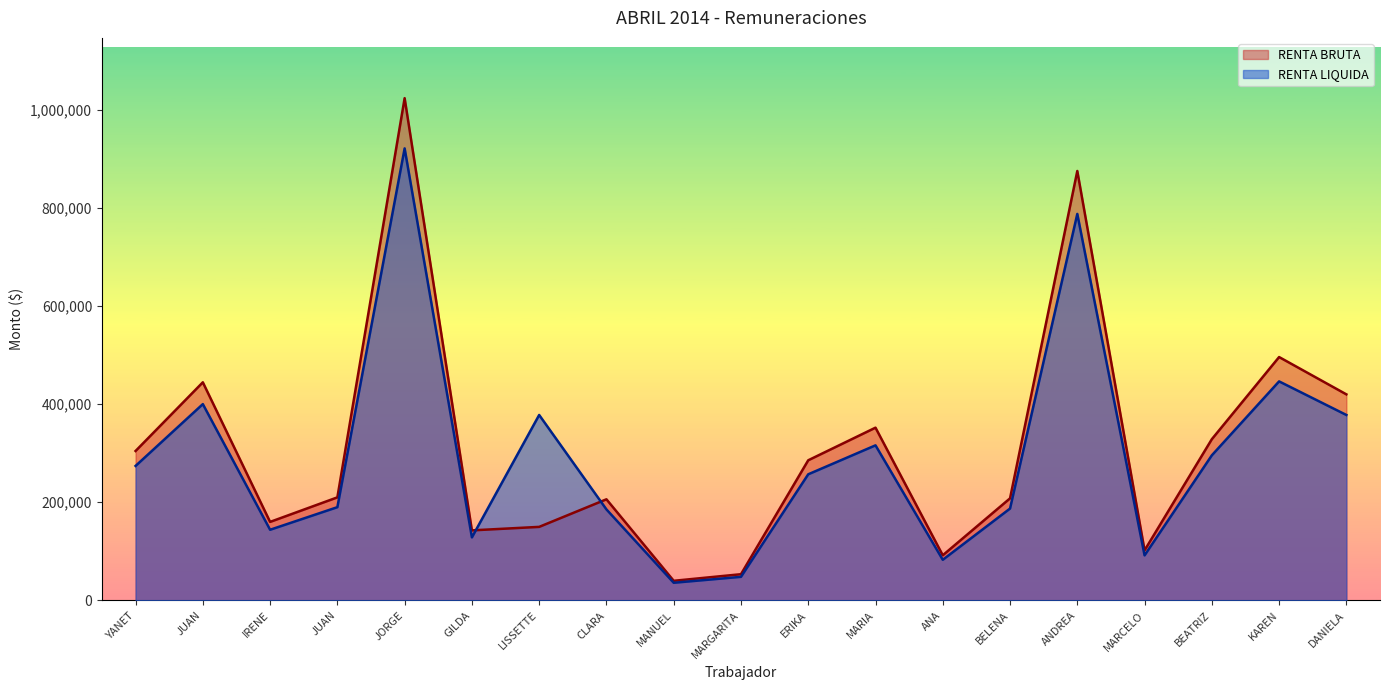

What are all the series names shown in the legend?

RENTA BRUTA, RENTA LIQUIDA